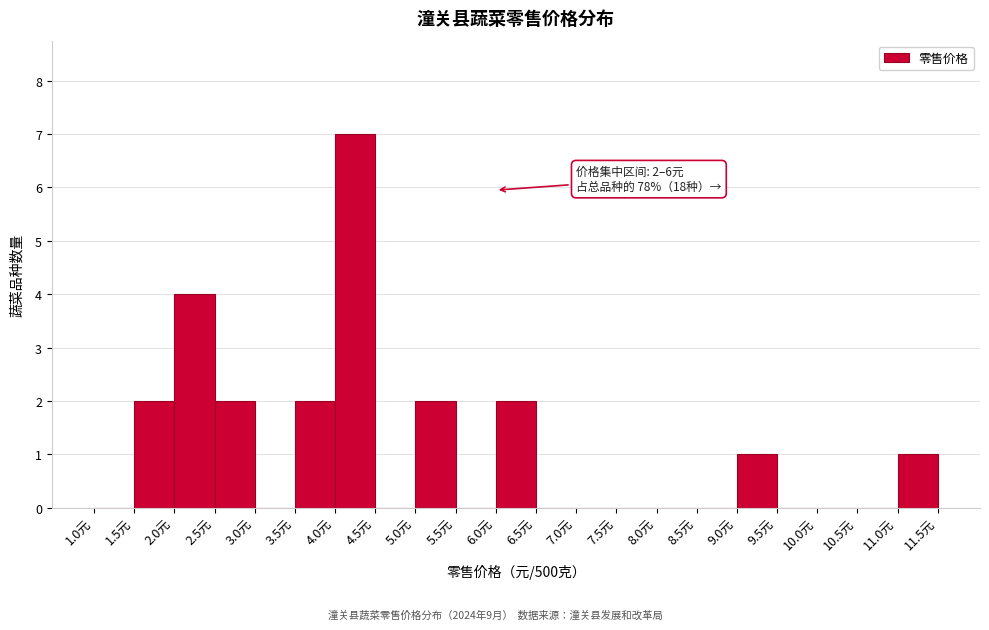

Which range on the x-axis has the tallest bar?

4.0 to 4.5